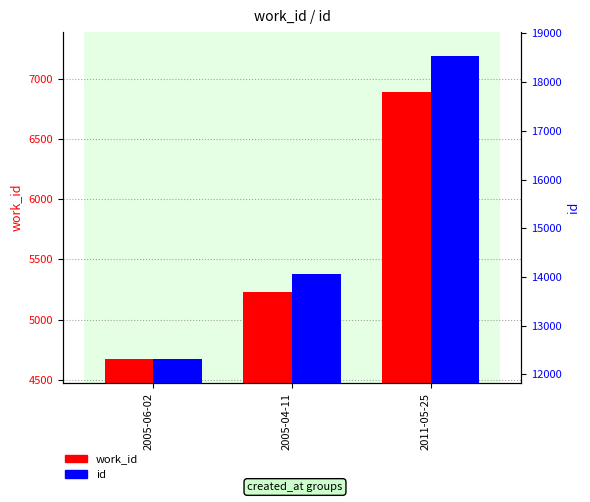

What are all the series names shown in the legend?

work_id, id